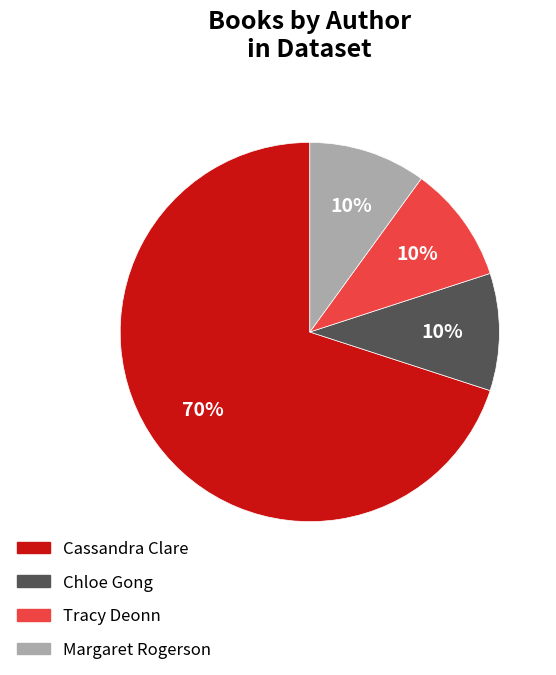

Is it true that Margaret Rogerson is 10% of the pie?

True